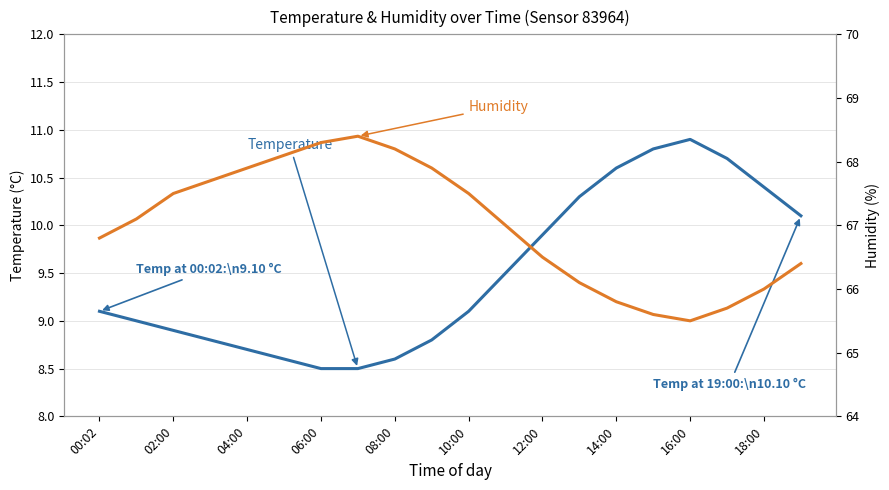

How many values in the humidity series exceed 67?

10